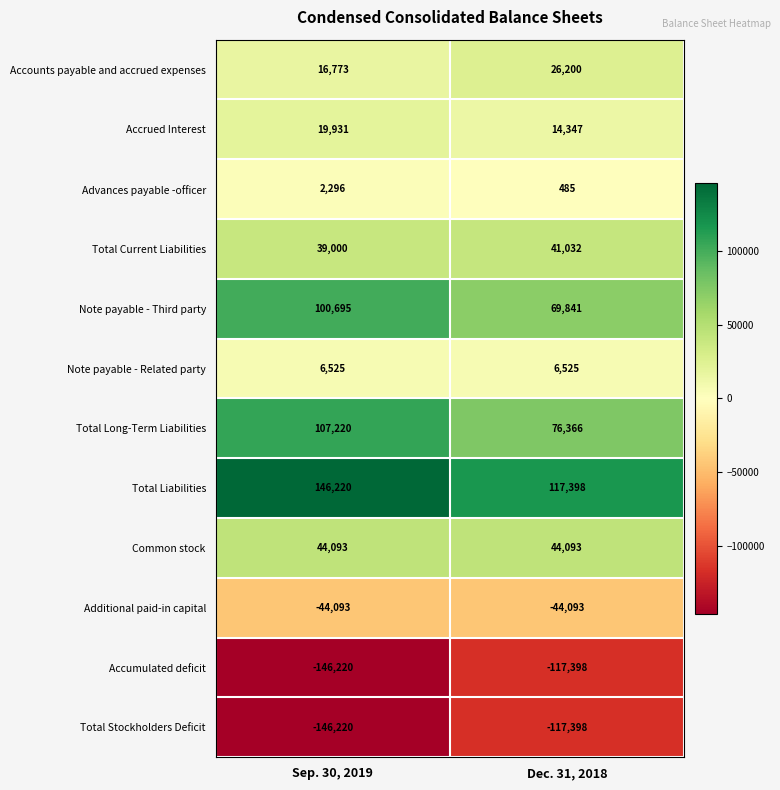

What is the total value across all series at Dec. 31, 2018?

117398